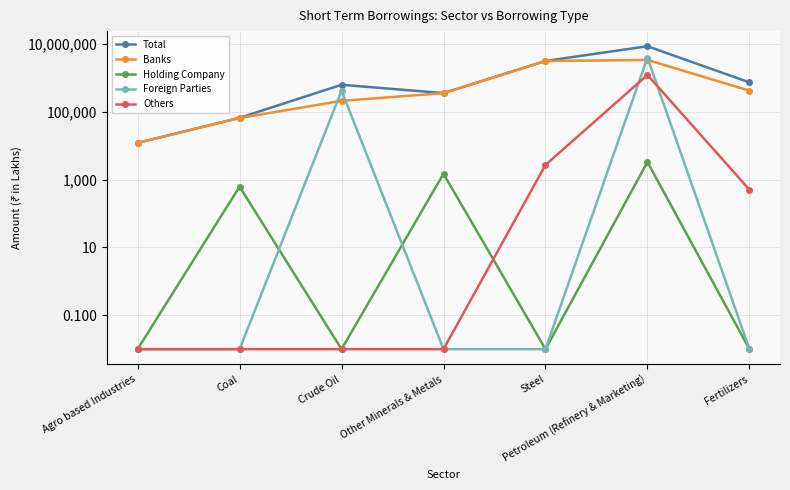

What is the total value across all series at Agro based Industries?

24448.0